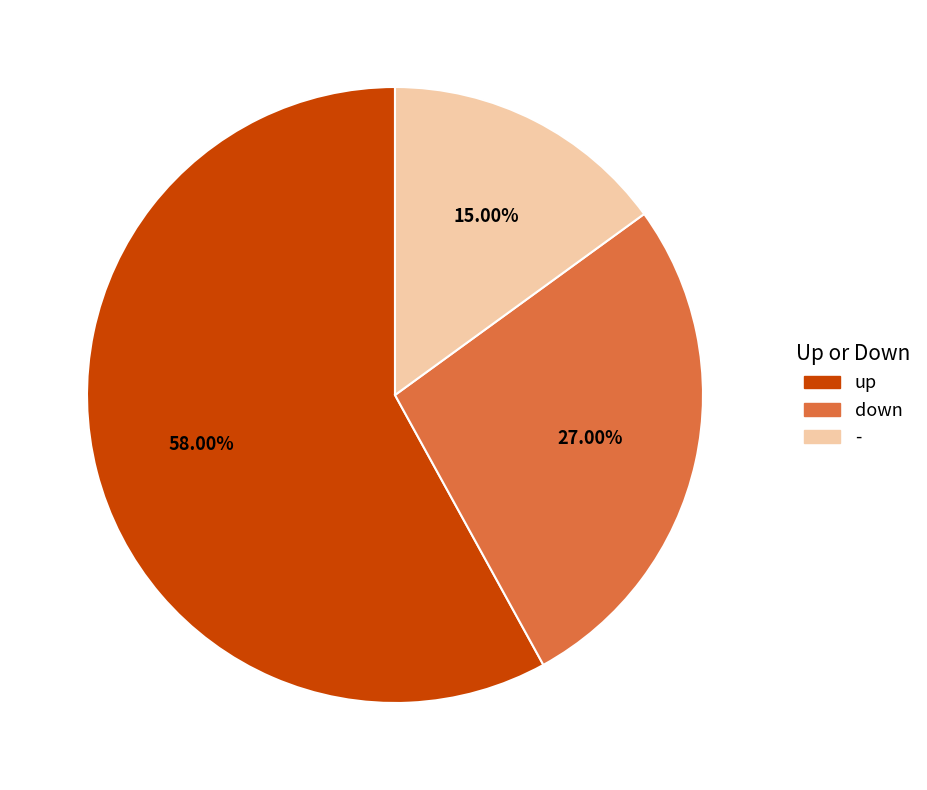

To the nearest percent, what portion does up represent?

58%